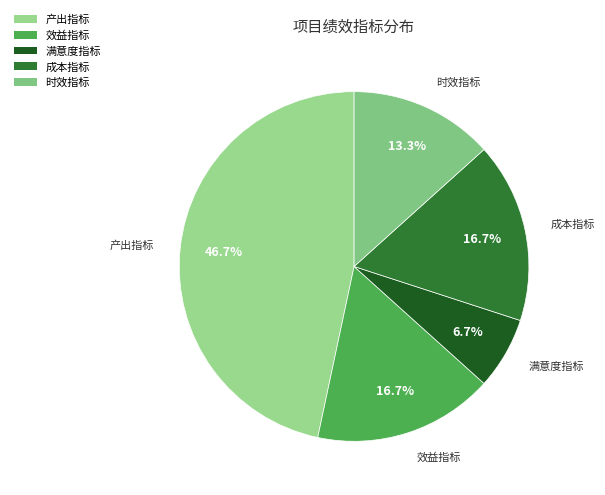

Which slice is the smallest?

满意度指标